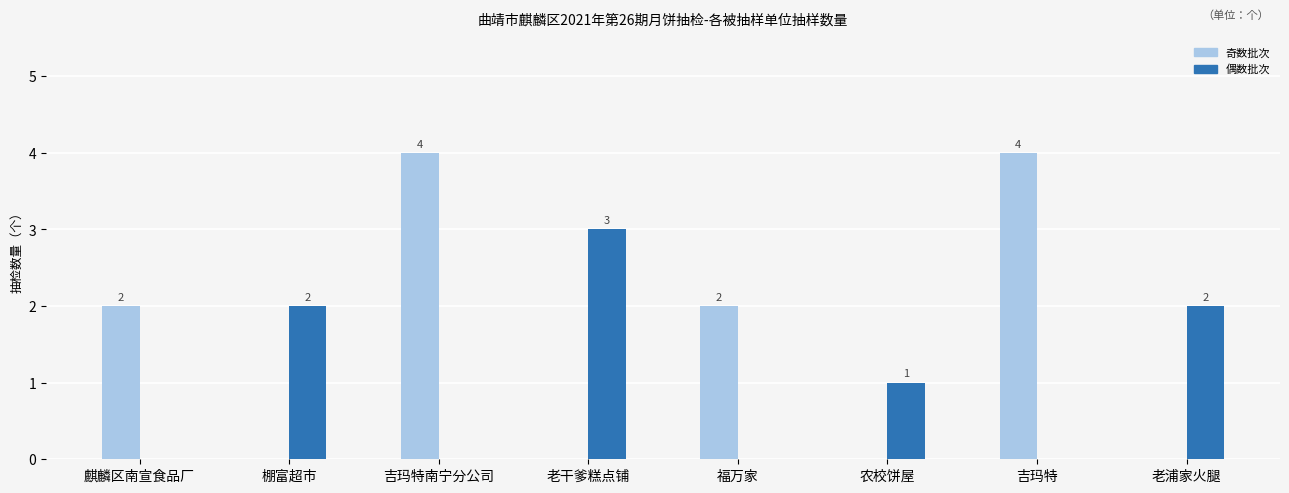

What is the average value of the 奇数批次 series?

2